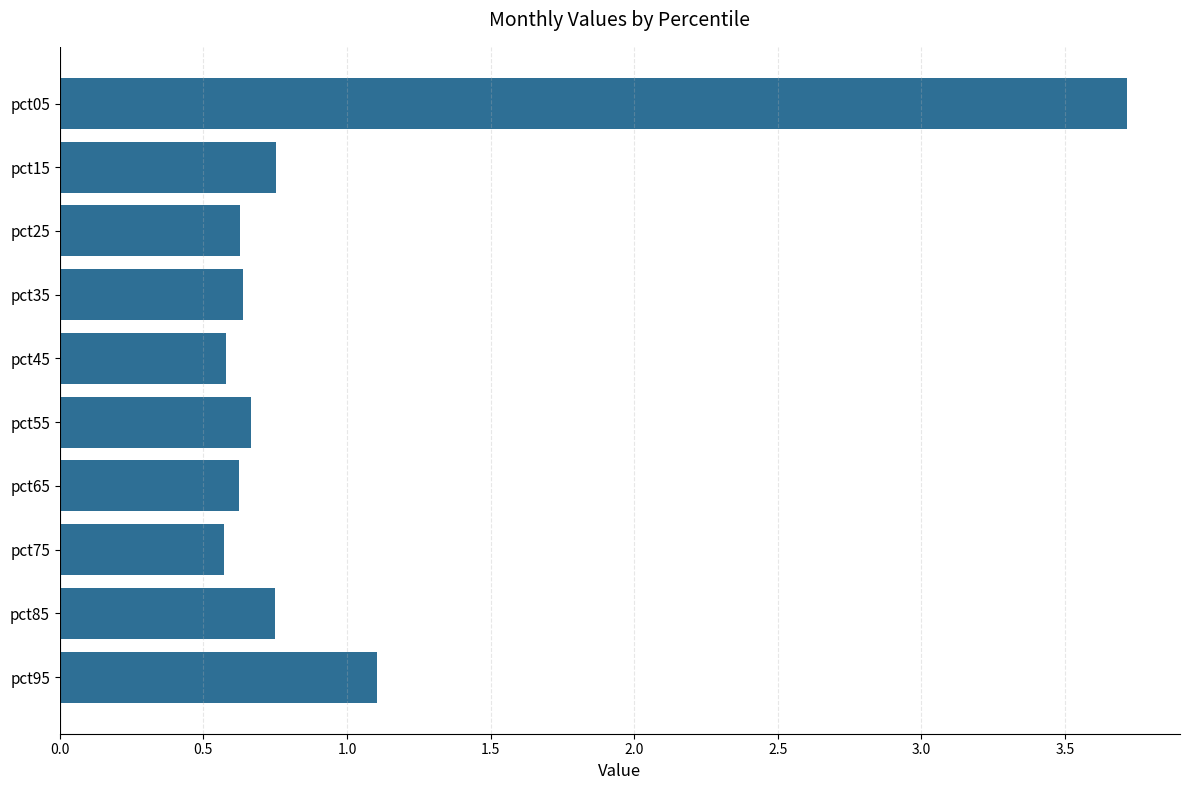

At which label is the value closest to 2?

pct95